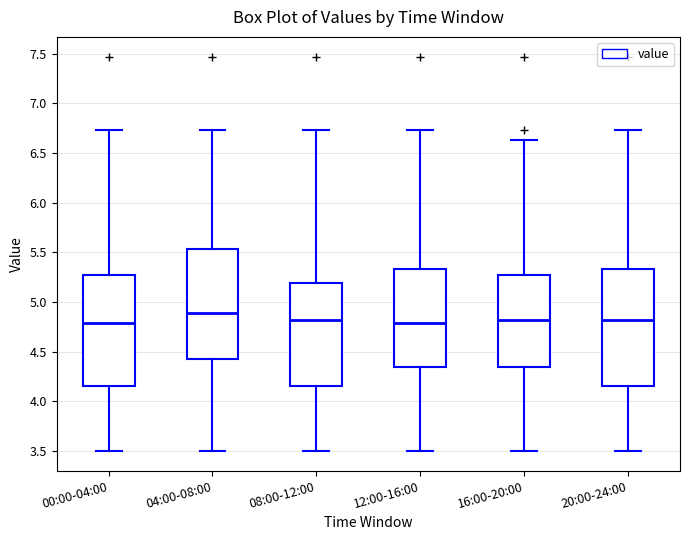

Comparing the boxes themselves (not the whiskers), which one is the tallest?

20:00-24:00